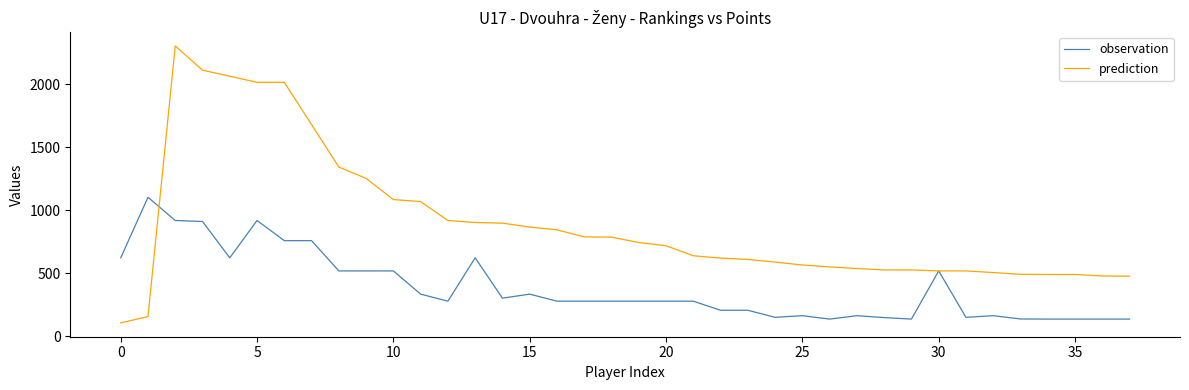

Which series has the widest spread of values?

prediction